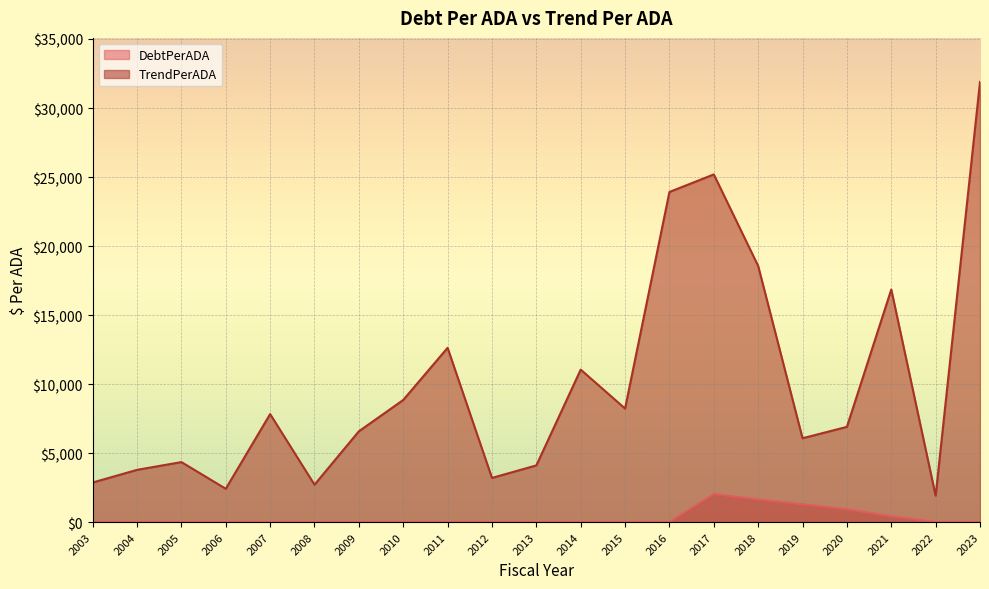

Which category has the lowest value in the TrendPerADA series?

2022